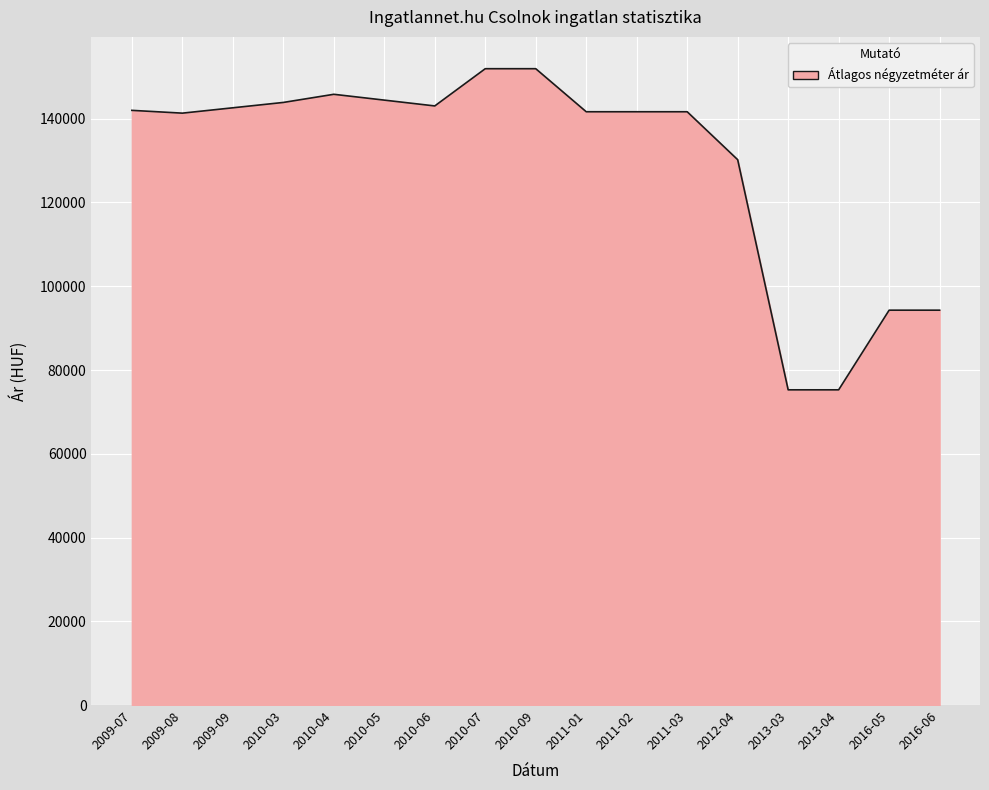

What is the smallest value displayed?

75268